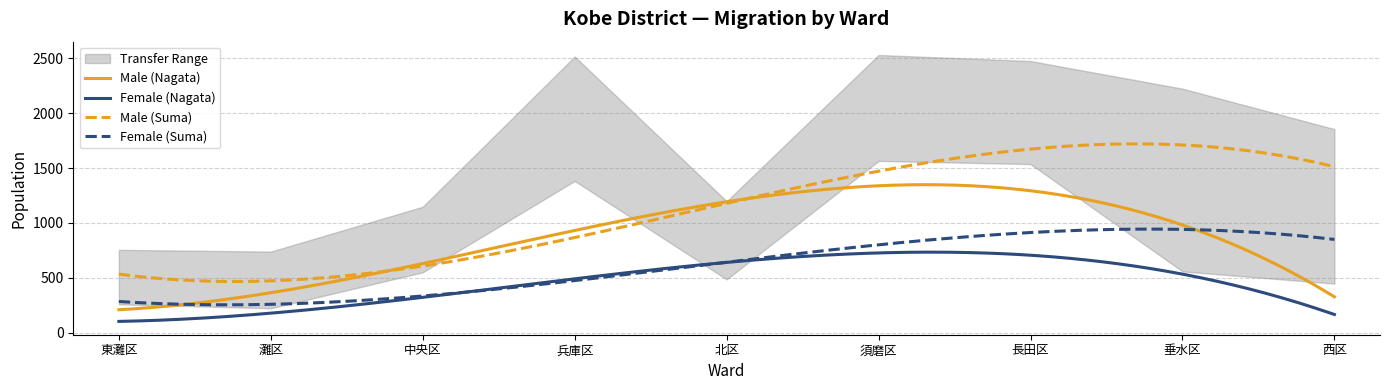

What is the average value of the Male (Nagata) series?

882.6